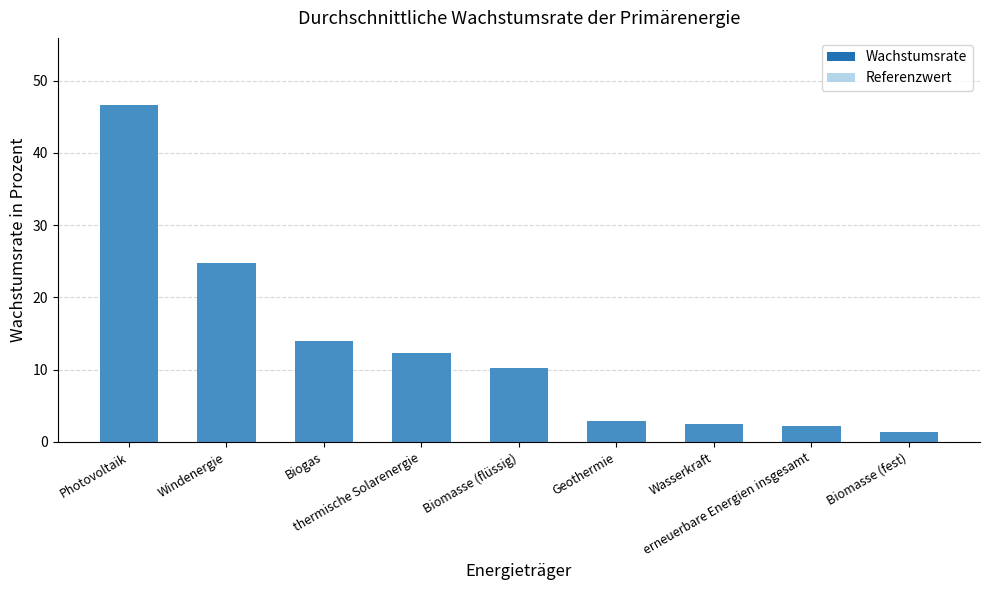

What is the minimum value for Referenzwert?

1.4